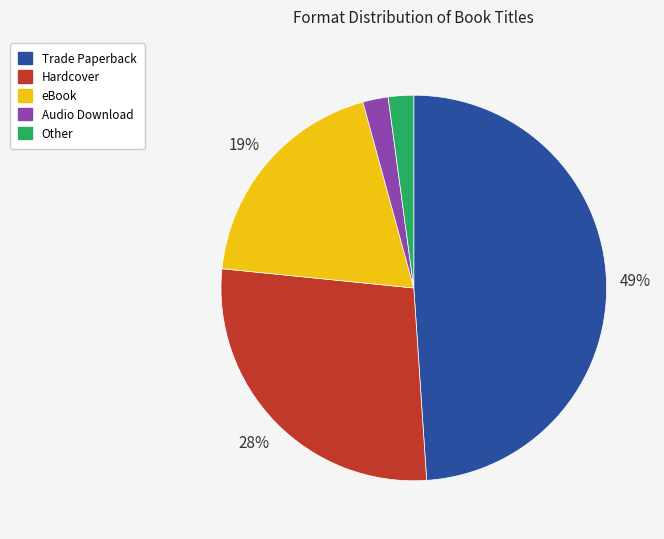

To the nearest percent, what is the difference between the Trade Paperback and eBook slice percentages?

30%